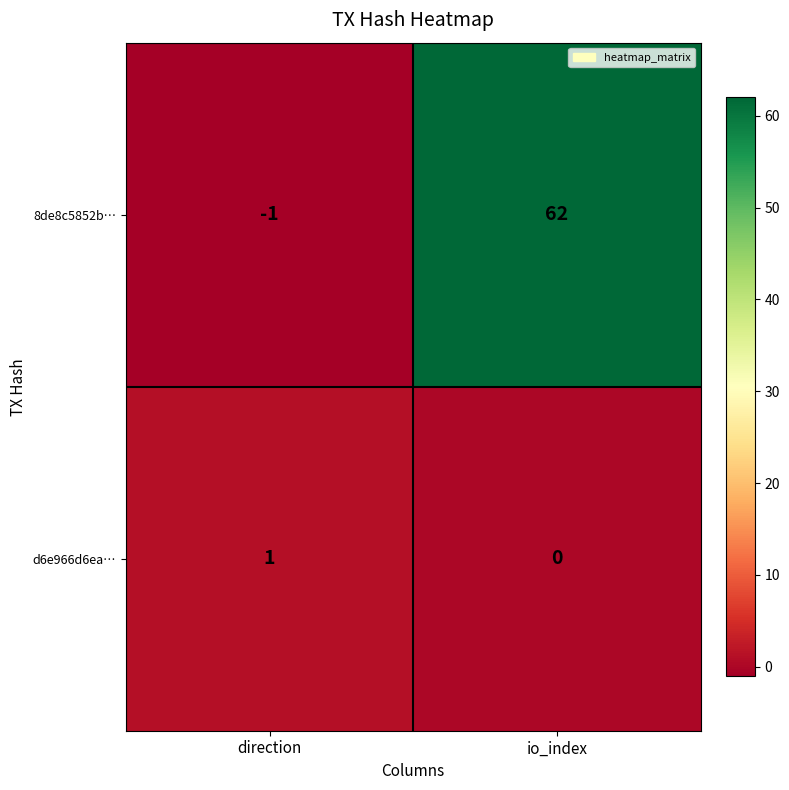

Reading left to right, list all the values displayed in this chart.

8de8c5852b…: direction=-1	io_index=62
d6e966d6ea…: direction=1	io_index=0